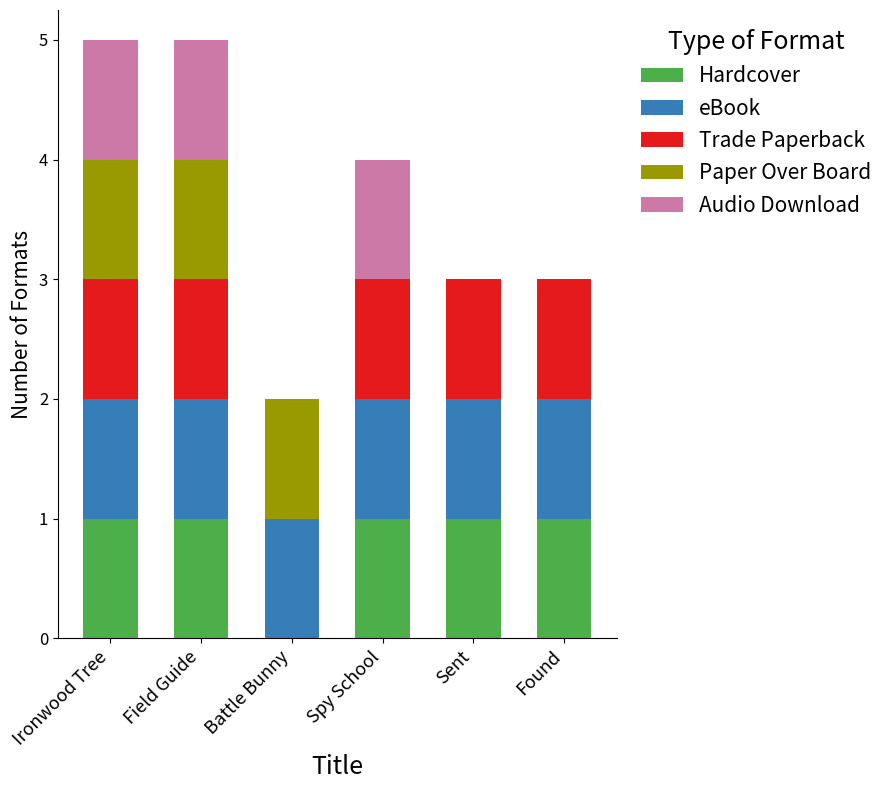

Are the bars grouped side by side (vs. stacked)?

No